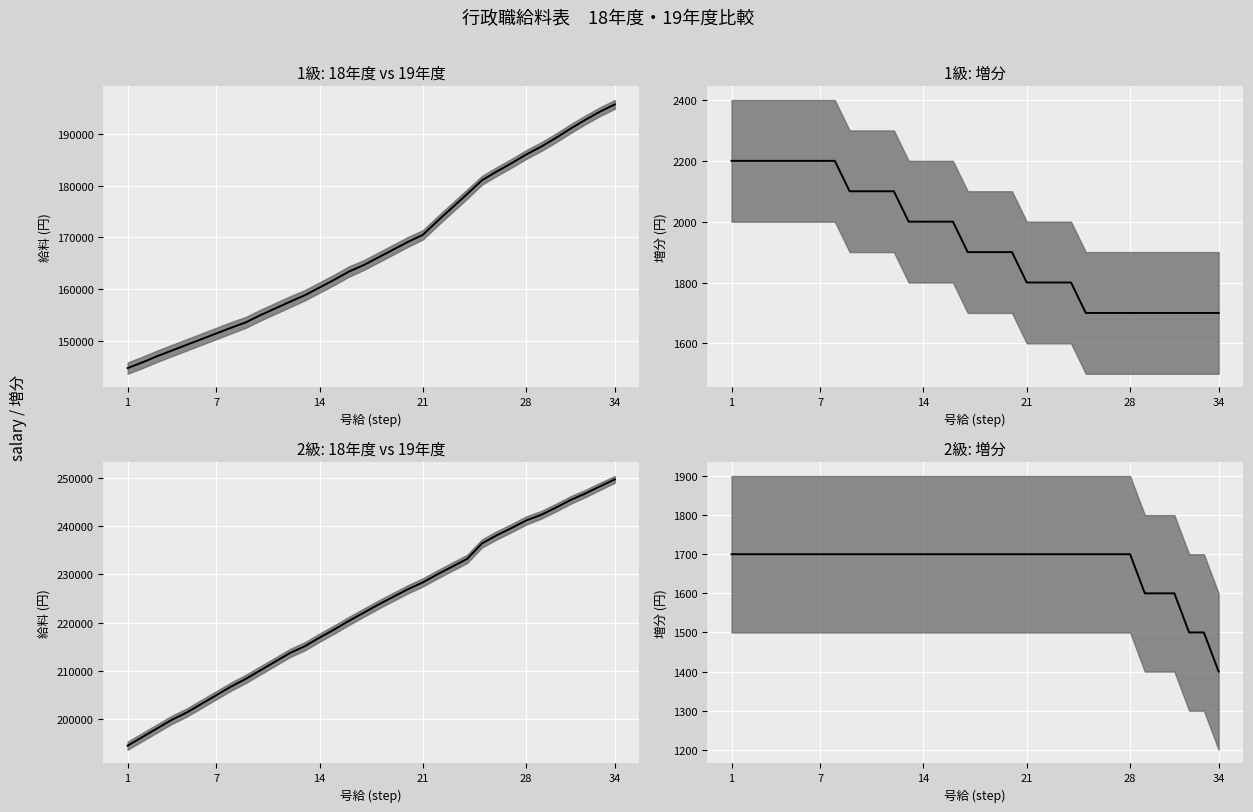

Approximately how many times larger is the value at 32 compared to 22?

0.9